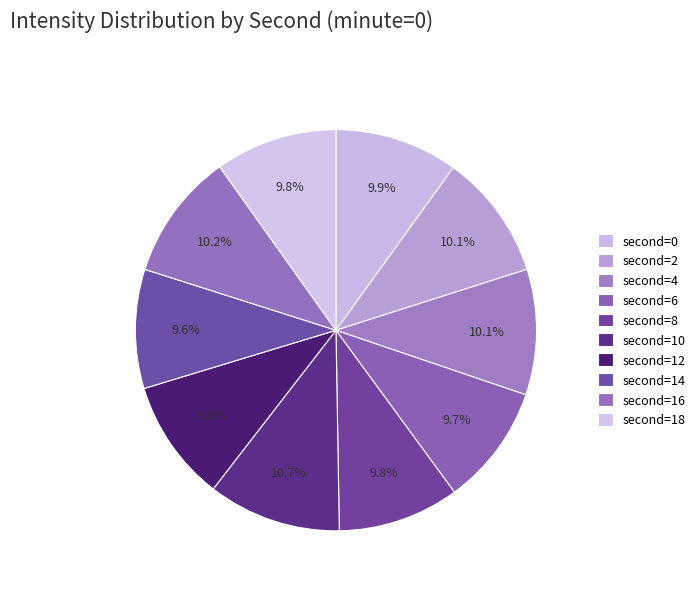

Is there a majority slice in this chart?

No